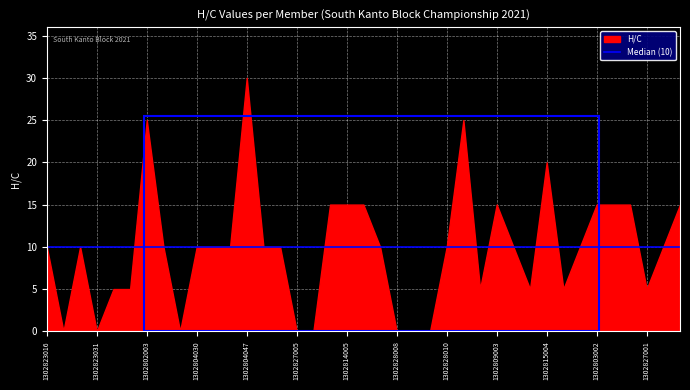

Which category has the highest value across all series?

1302804047